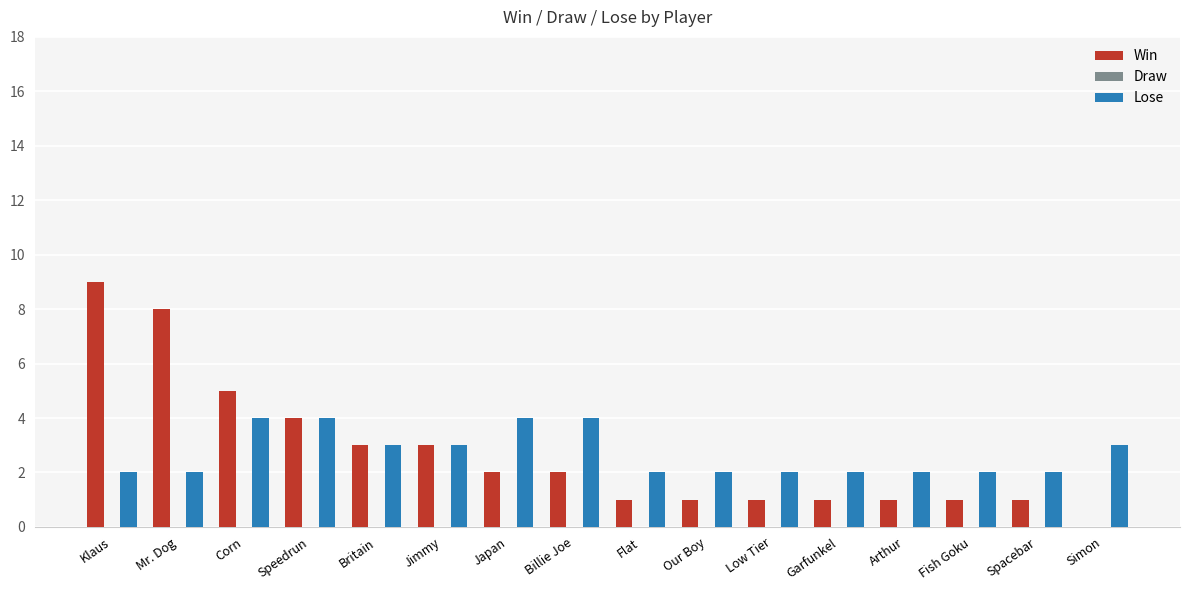

Is it true that Lose equals 2 at Garfunkel?

True